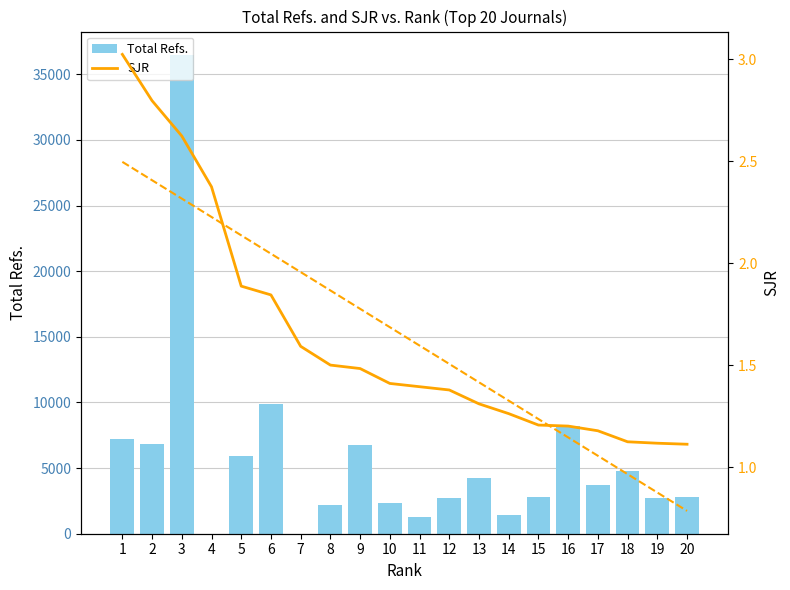

What is the total value across all series at 12?

2719.9